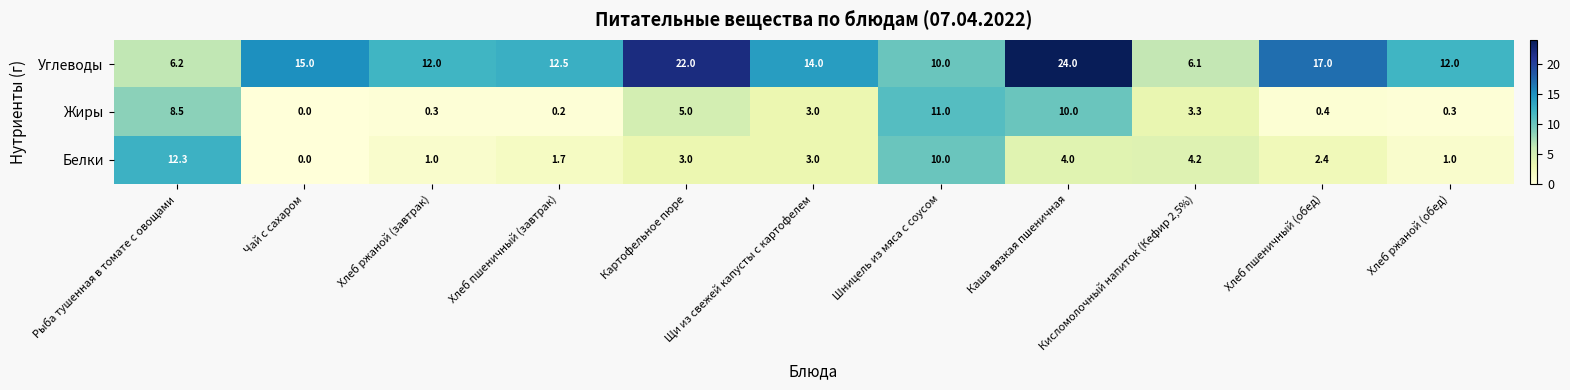

At which label does Жиры first exceed 3?

Рыба тушенная в томате с овощами